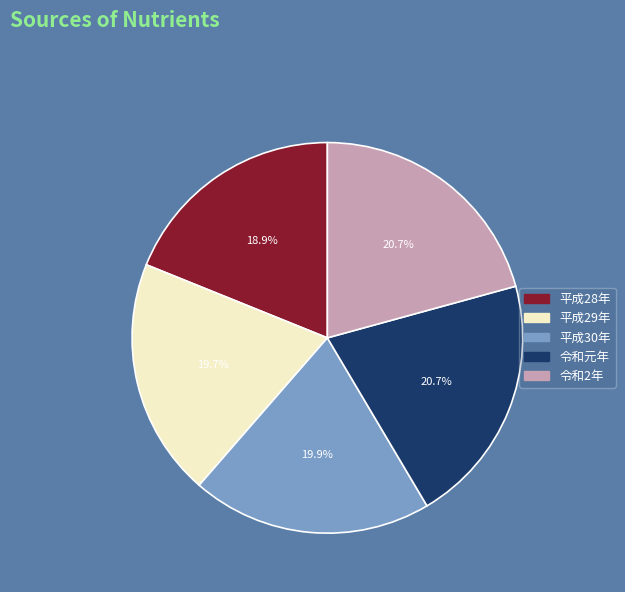

What is the ratio of the value at 令和2年 to the value at 平成29年?

1.1